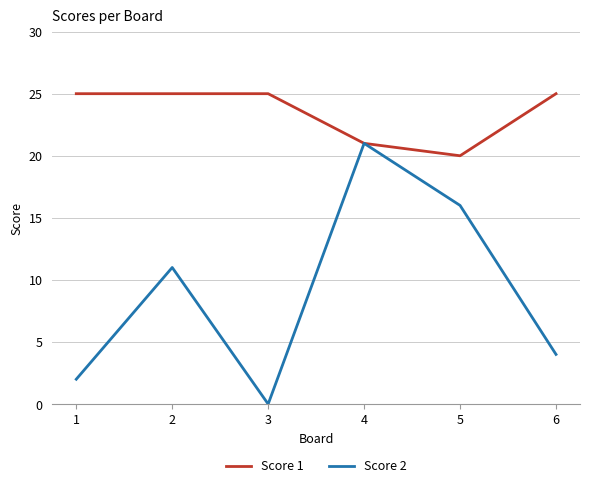

What is the difference between the maximum and minimum values in the Score 2 series?

21